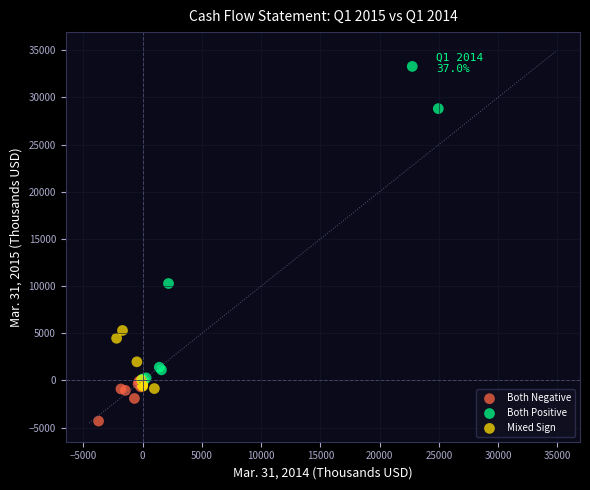

What Y value in the scatter plot is closest to 14490?

10277